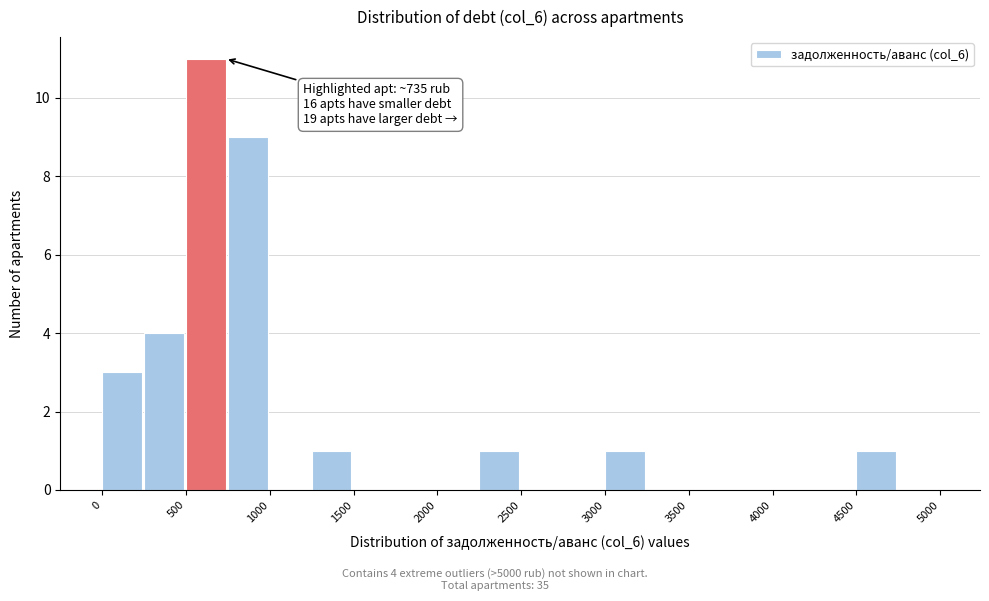

Which range on the x-axis has the tallest bar?

500 to 750